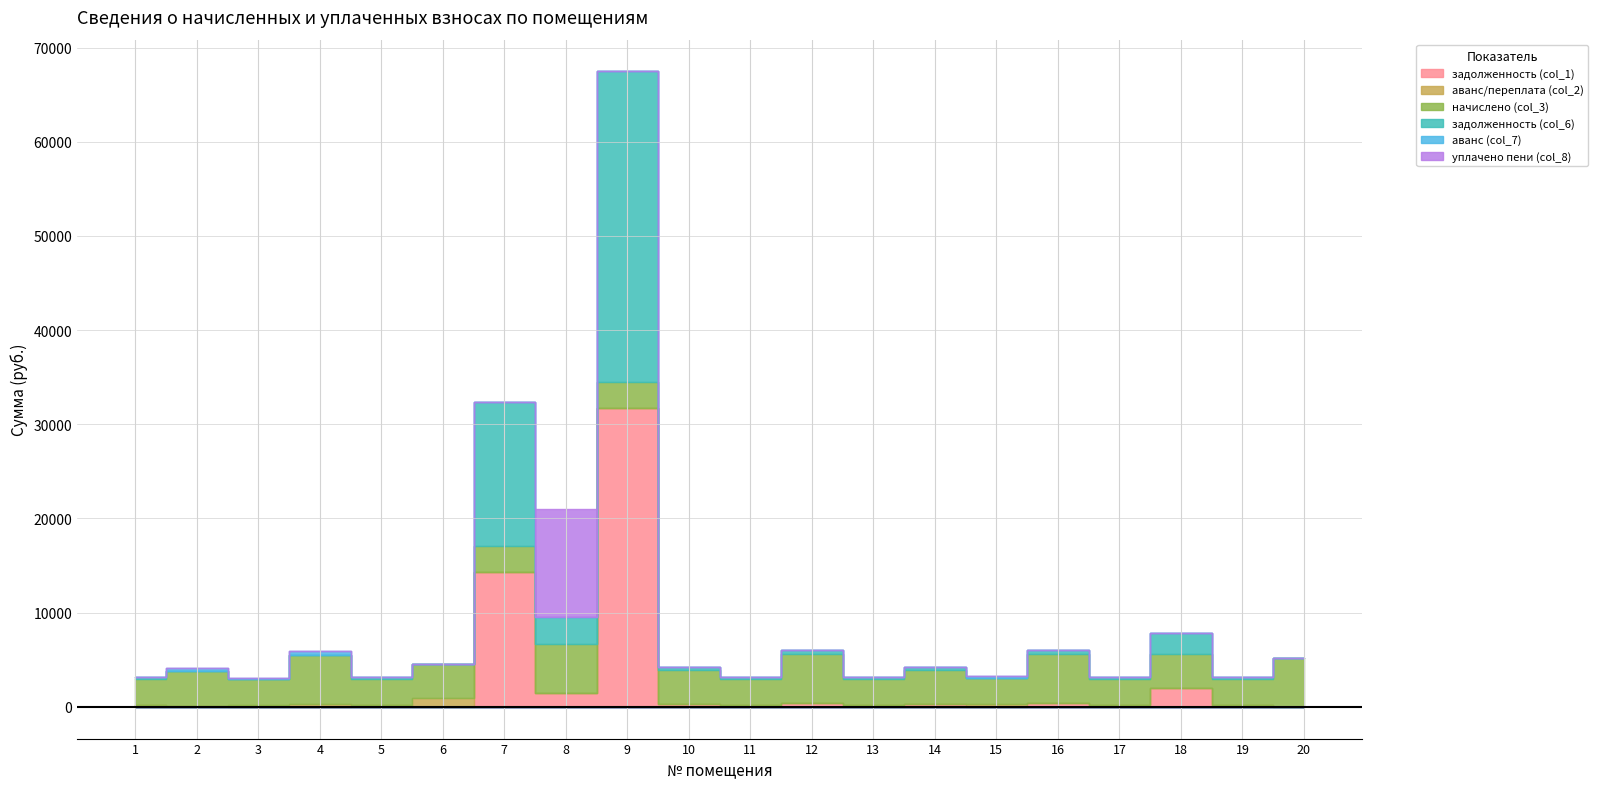

Which category has the highest value in the задолженность (col_6) series?

9